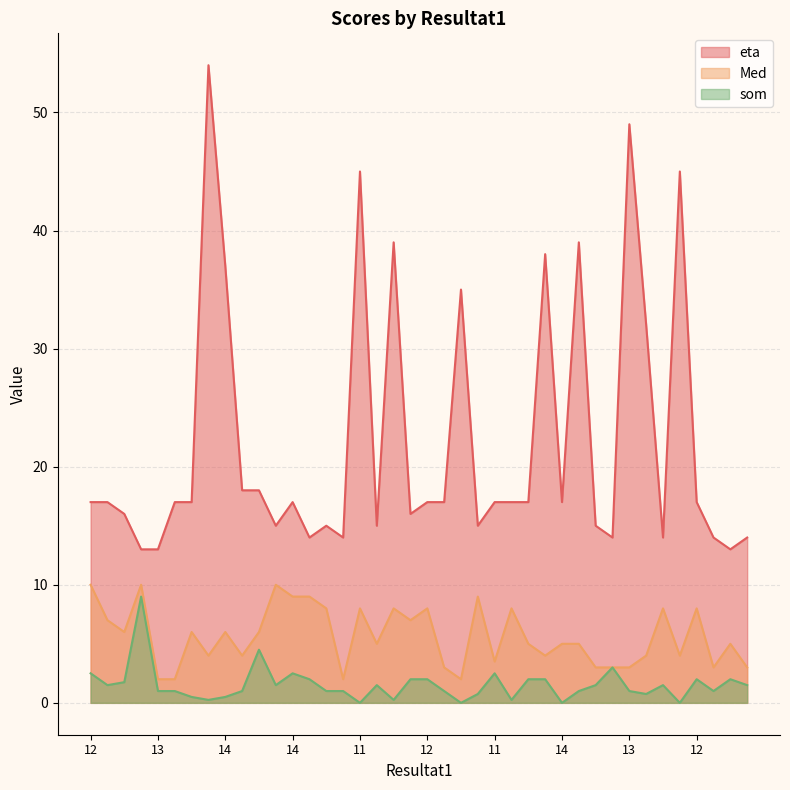

Which series has the widest spread of values?

eta